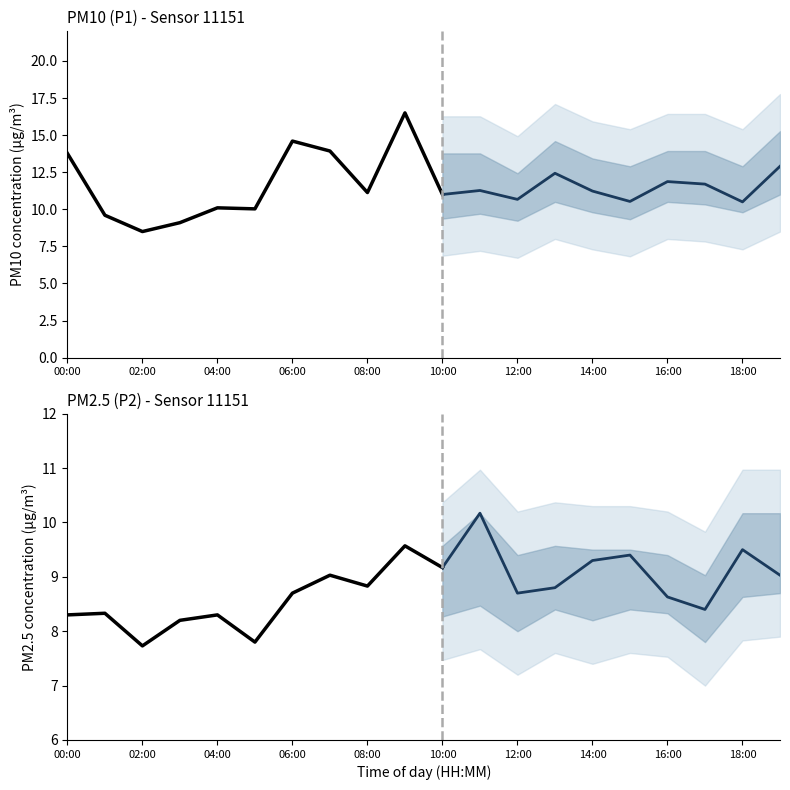

At which category does P1 reach its first local valley?

02:00